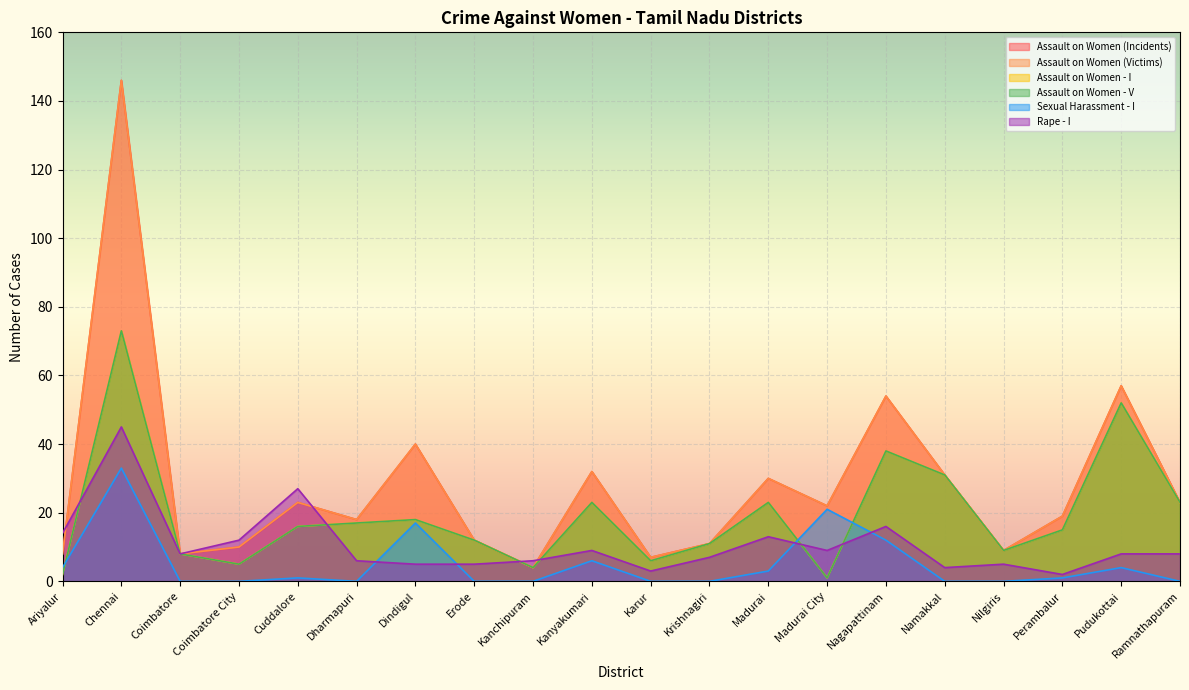

What is the average value of the Assault on Women - V series?

19